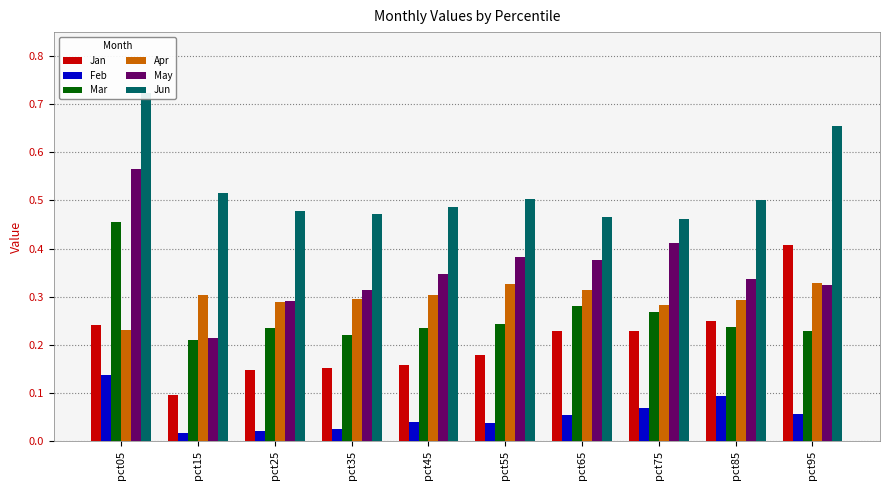

The value of Mar at pct45 is 0.3. True or false?

False